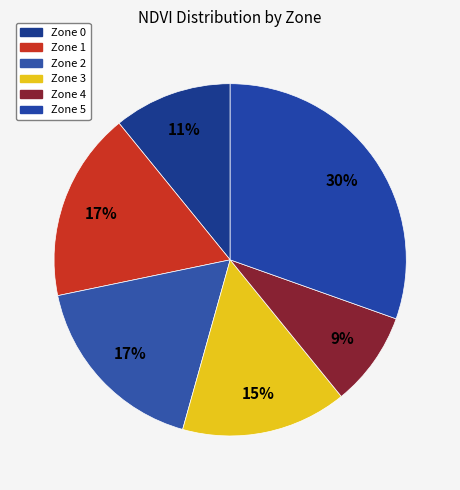

To the nearest percent, what is the combined percentage of Zone 0 and Zone 4?

20%